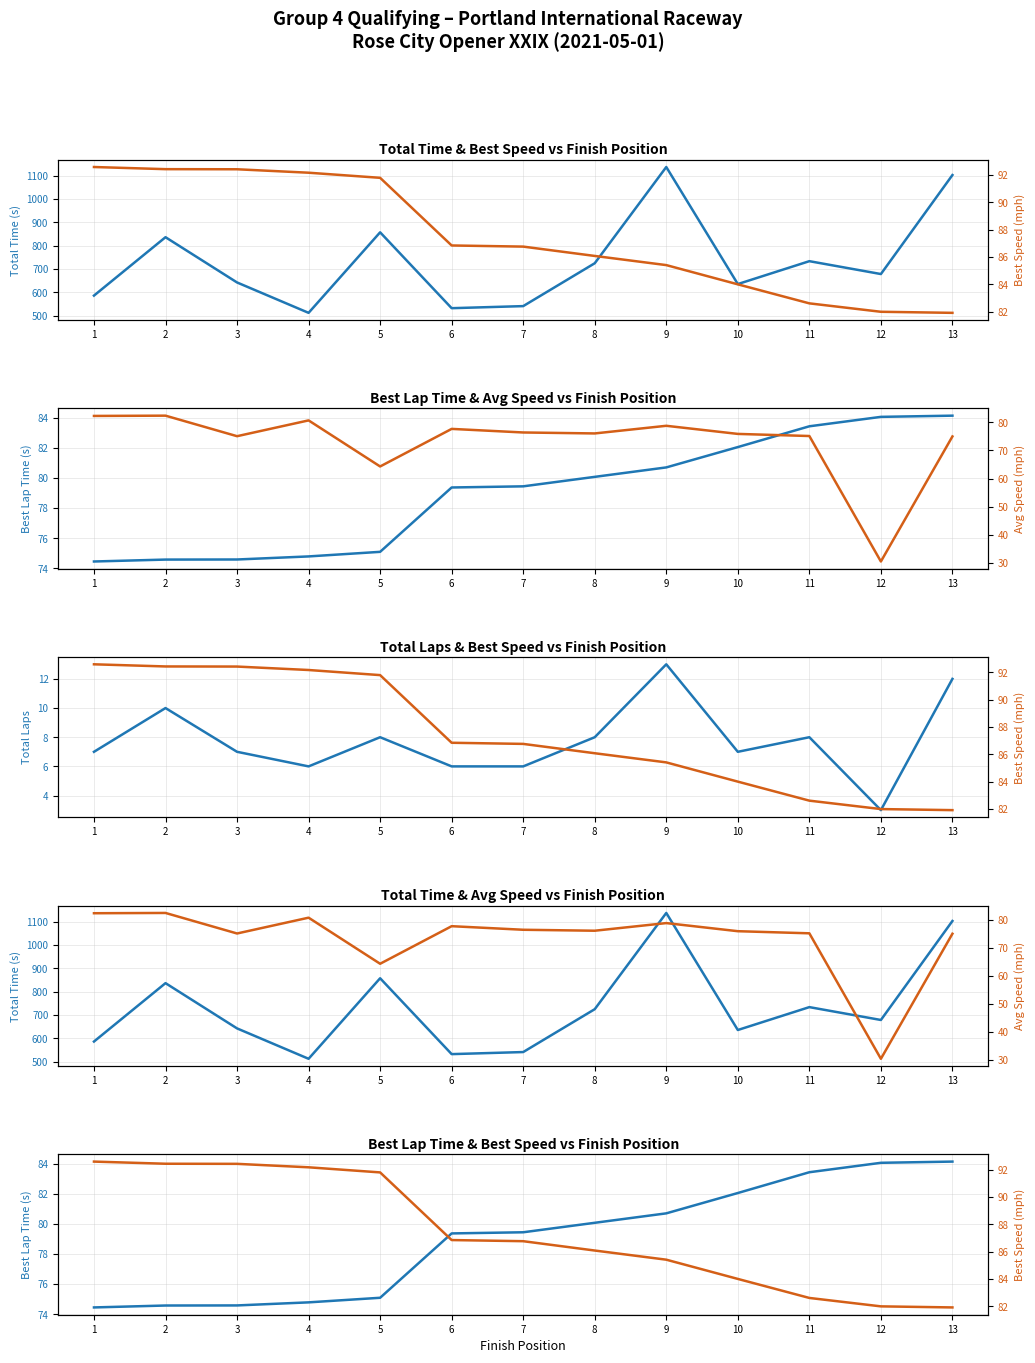

What value does the Best Lap time series have at 4?

74.8